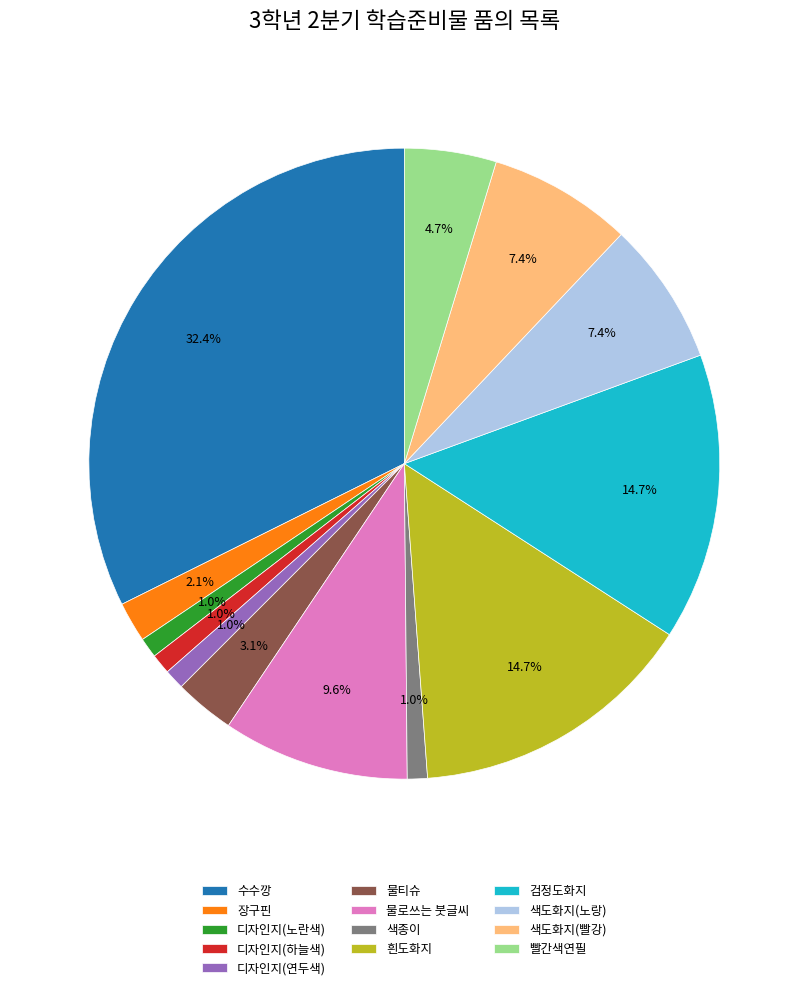

How many segments does this pie chart have?

13